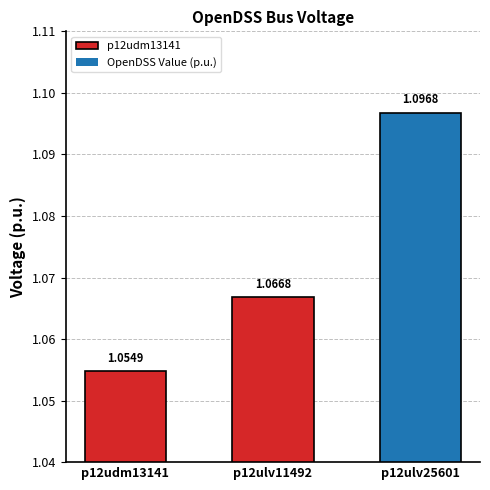

Which label corresponds to the largest value in the chart?

p12ulv25601